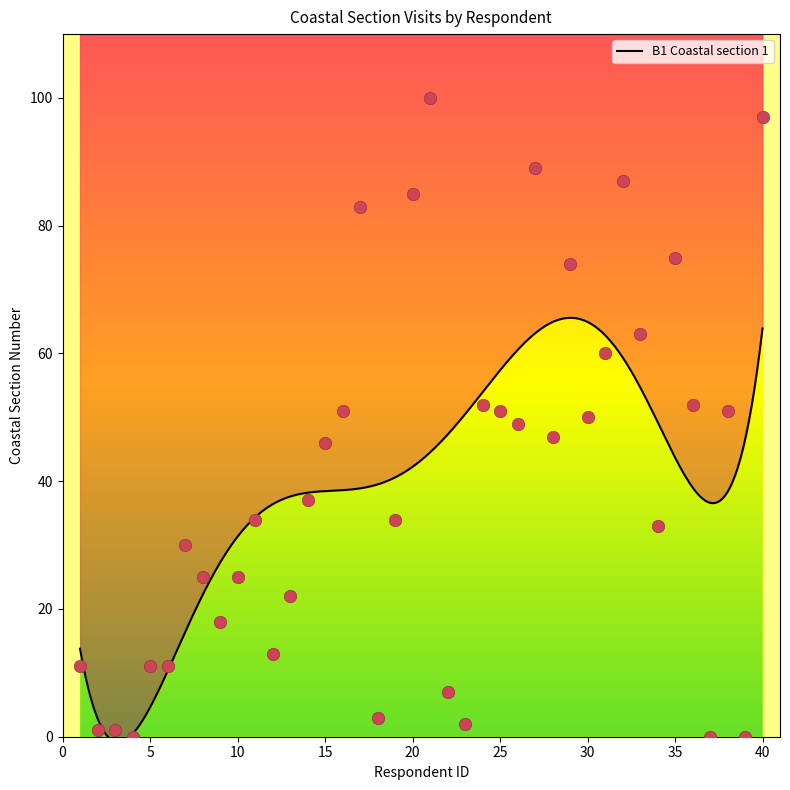

Which has a higher value, 11 or 32?

32